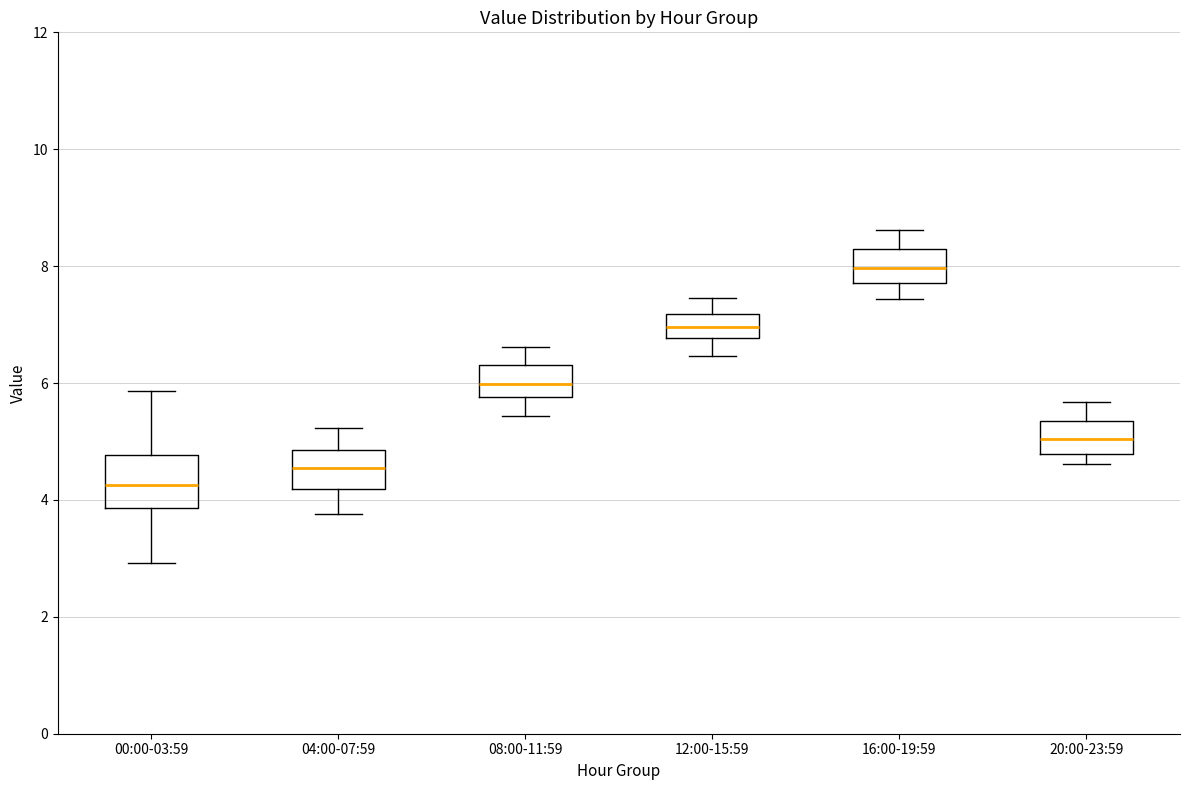

Which box has the lowest median line?

00:00-03:59